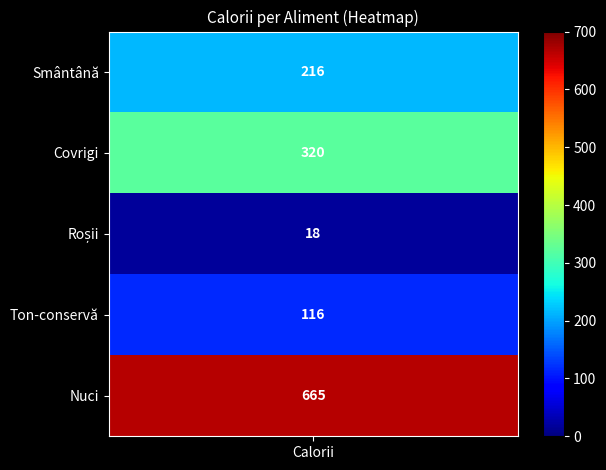

What is the sum of all values?

1335